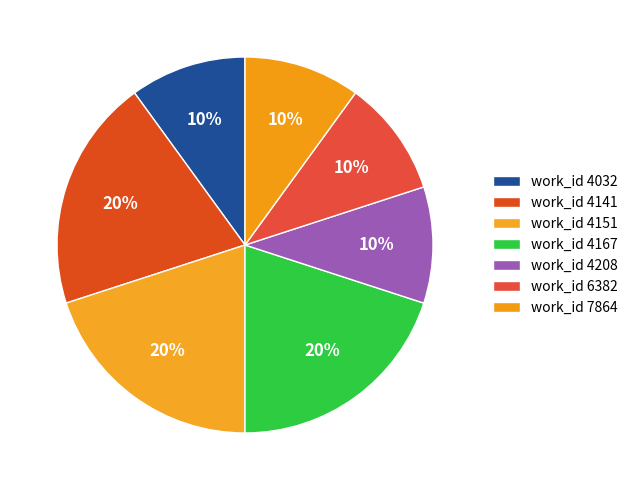

How many segments does this pie chart have?

7